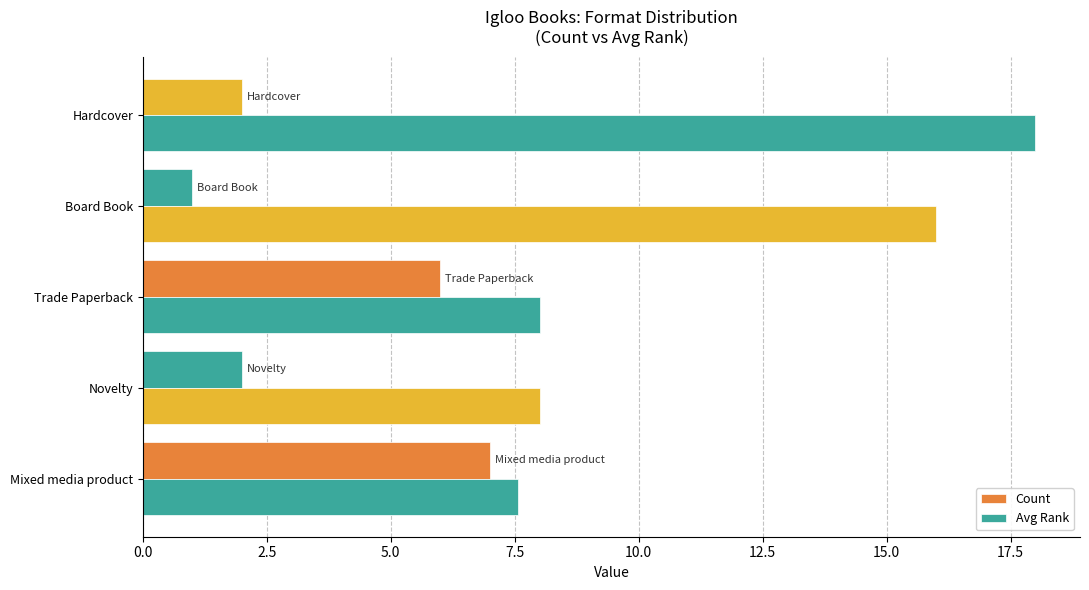

How many series are shown in this chart?

2